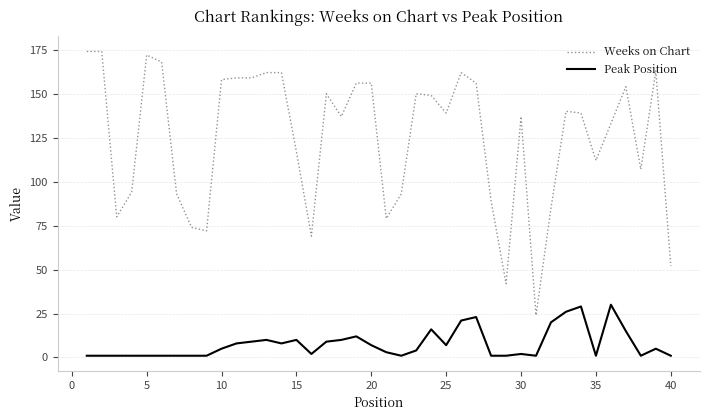

Reading left to right, what are all the values shown in this chart?

Weeks on Chart: 174	174	80	94	172	168	93	74	72	158	159	159	162	162	117	69	150	137	156	156	79	93	150	149	139	162	156	89	42	137	24	85	140	139	112	133	154	107	163	52
Peak Position: 1	1	1	1	1	1	1	1	1	5	8	9	10	8	10	2	9	10	12	7	3	1	4	16	7	21	23	1	1	2	1	20	26	29	1	30	15	1	5	1